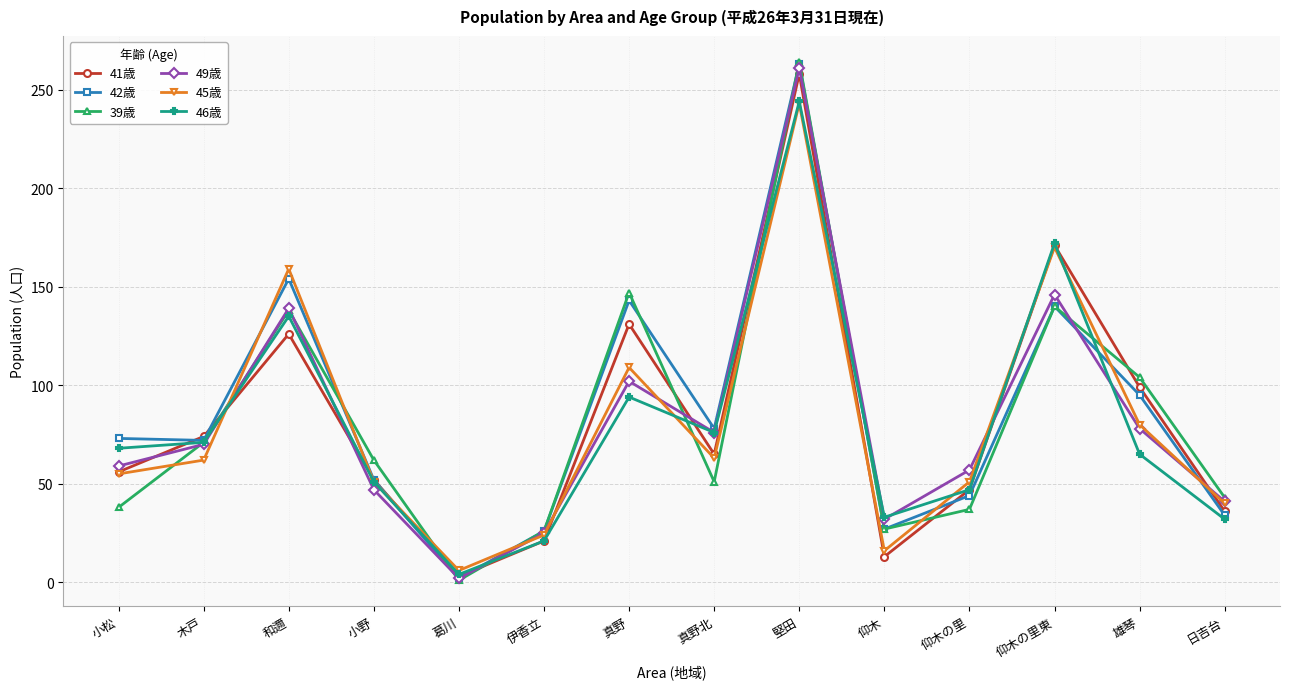

What is the maximum value shown in the chart?

264